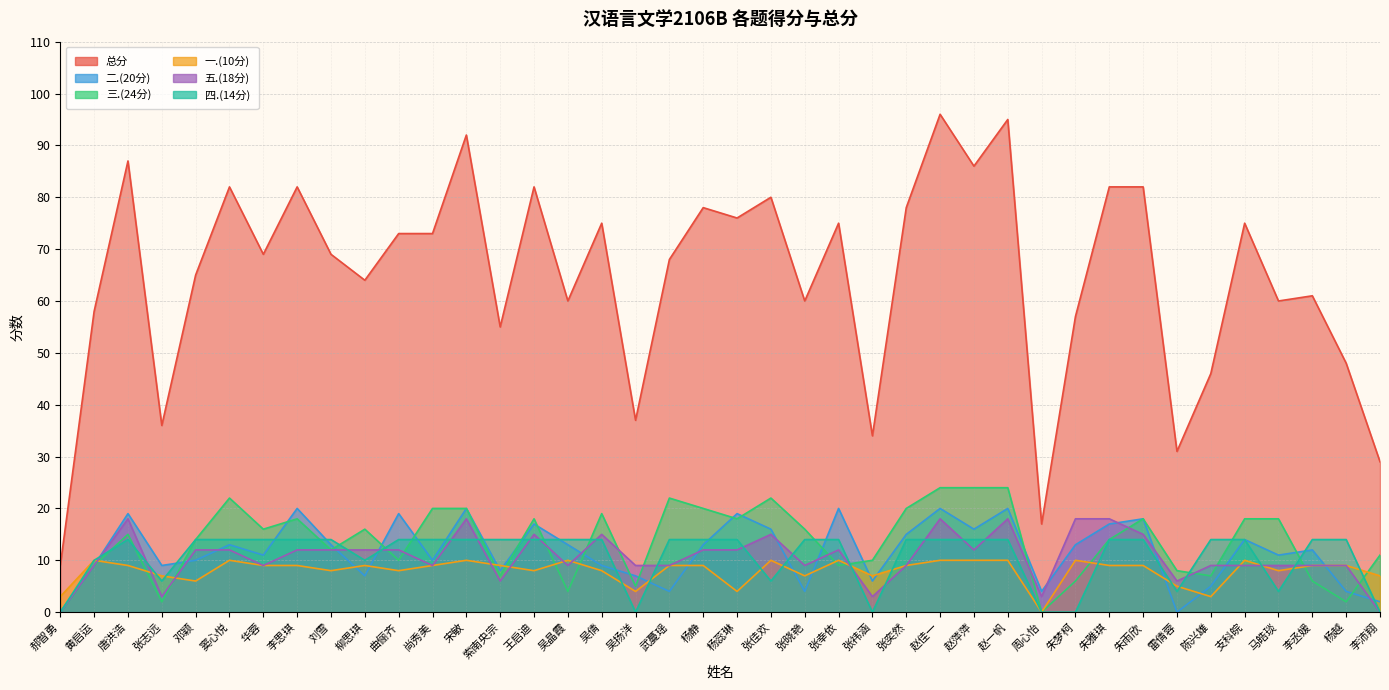

Between 曲俪齐 and 郝智勇, which is larger?

曲俪齐